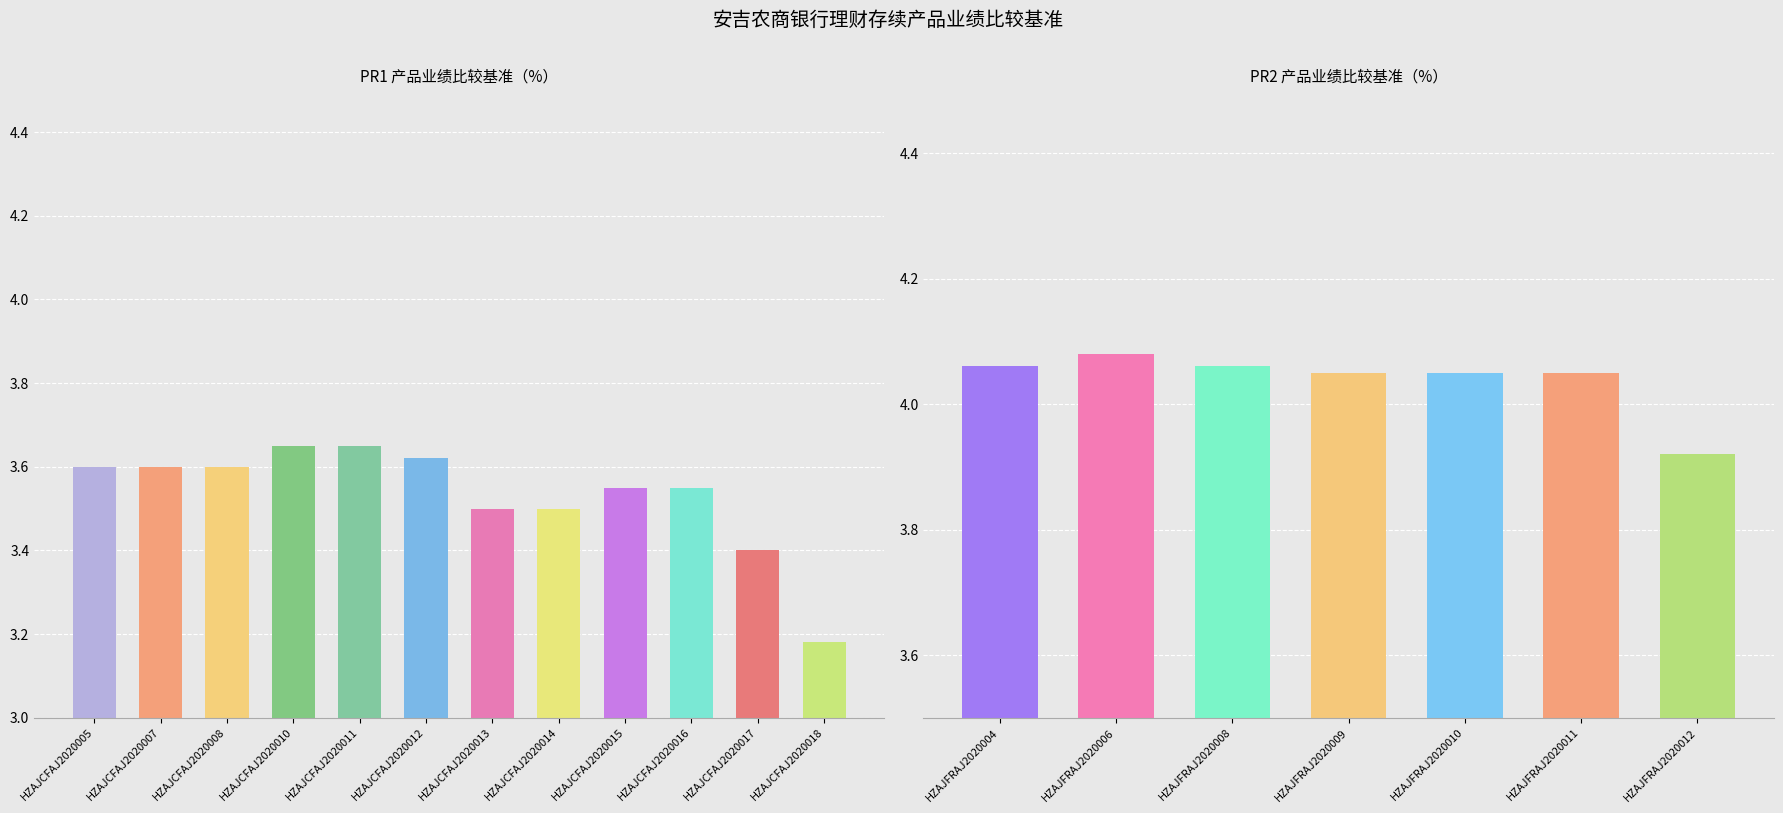

Approximately how many times larger is the value at HZAJCFAJ2020012 compared to HZAJCFAJ2020015?

1.0